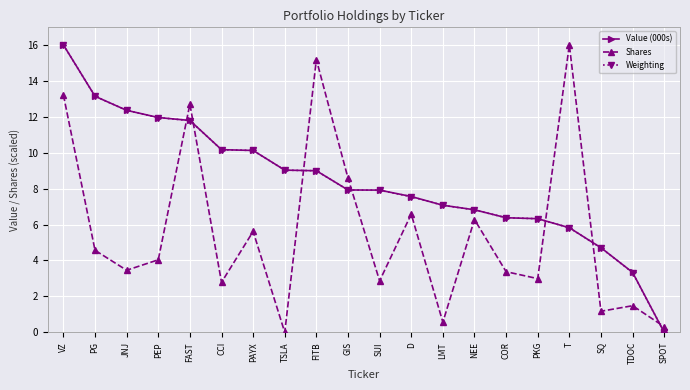

What is the sum of the Weighting values at TSLA and VZ?

25.0